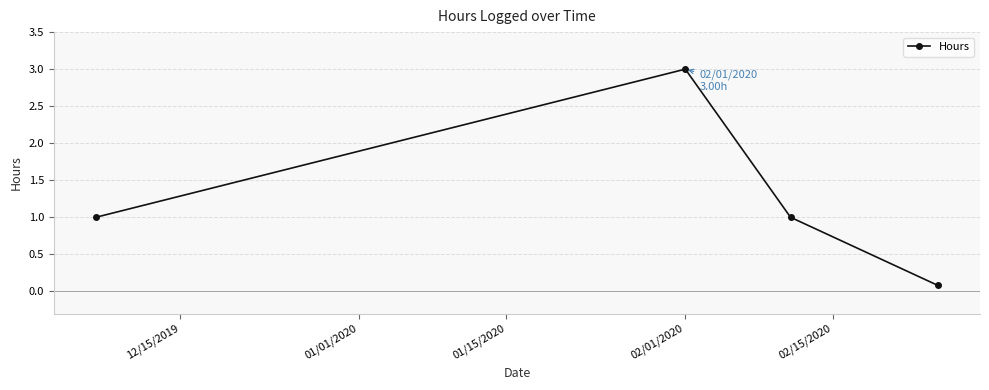

True or false: there are more than 2 points higher than both neighbors.

False